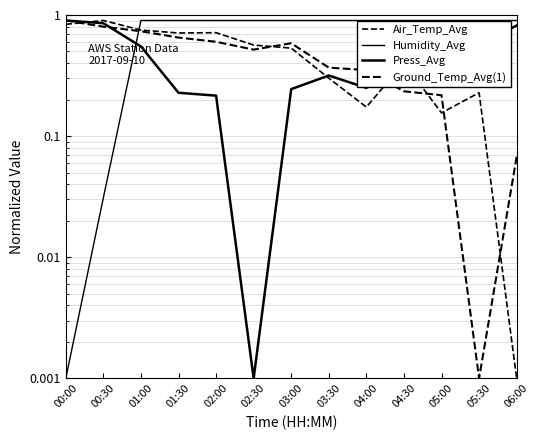

What is the label of the 7th point from the right?

03:00